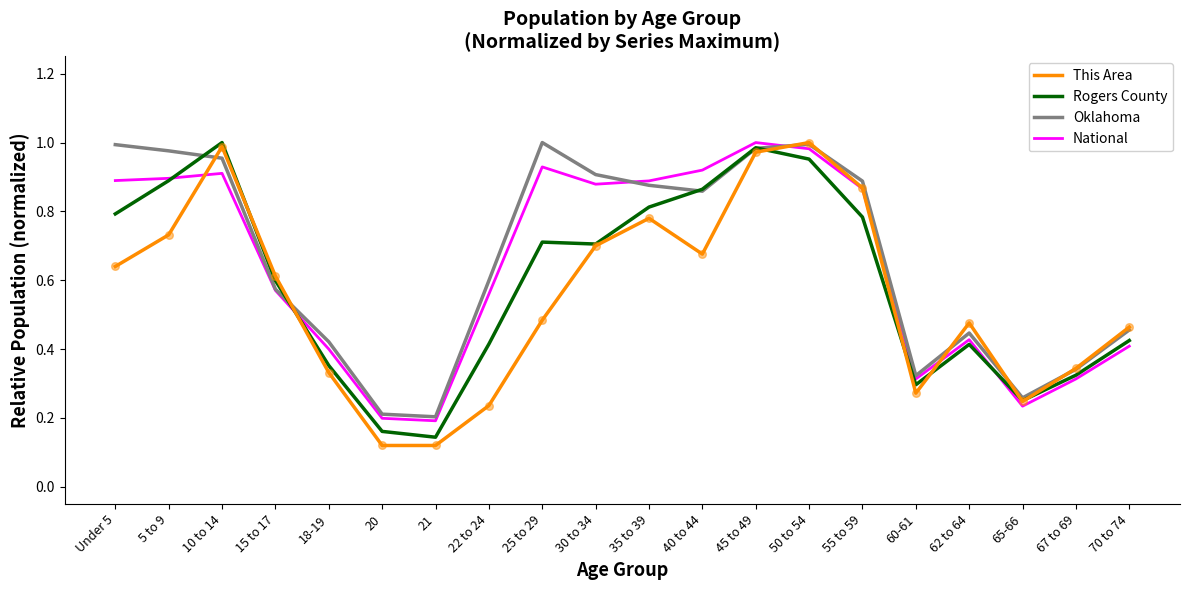

What is the total value across all series at 62 to 64?

1.8